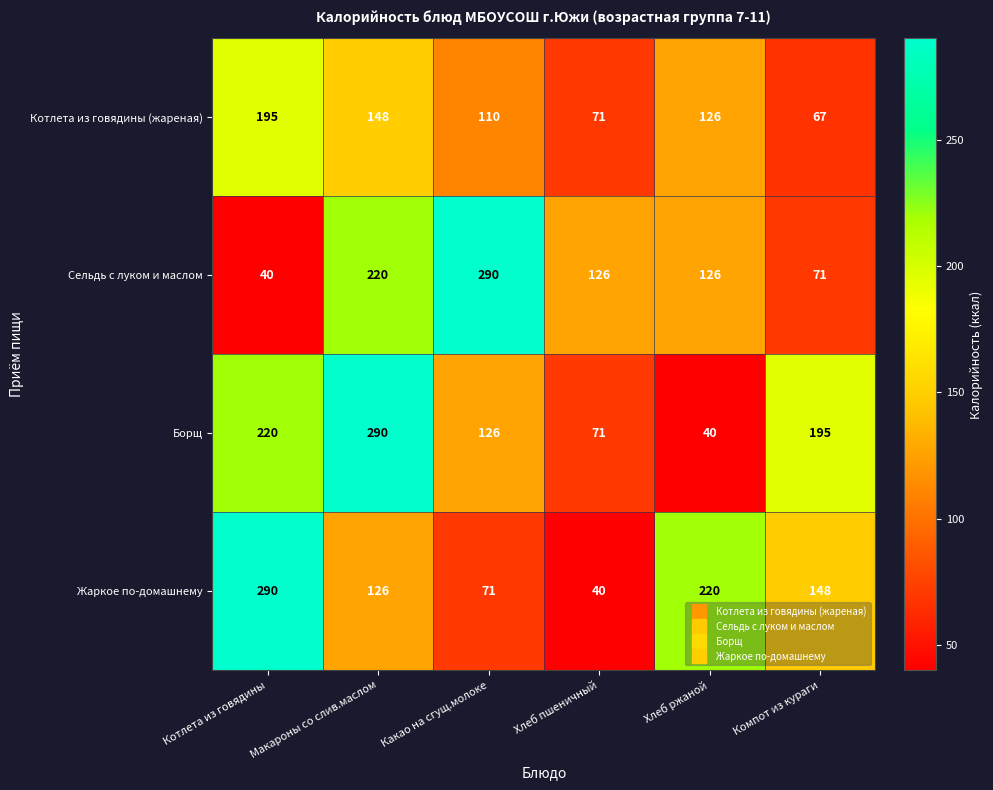

At which label does Жаркое по-домашнему reach its peak?

Котлета из говядины